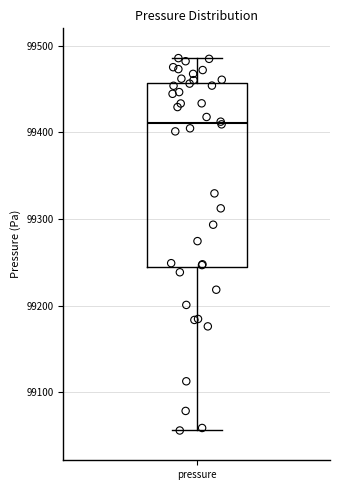

Where does the upper whisker of the box for pressure end on the y-axis? The values are not printed on the chart, so give them approximately, as read against the axis.

99490